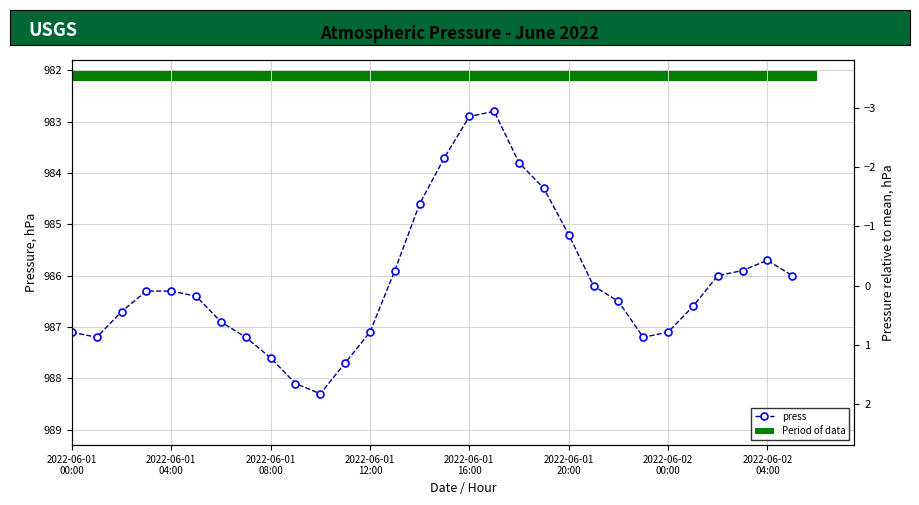

How many data points does each series have?

30